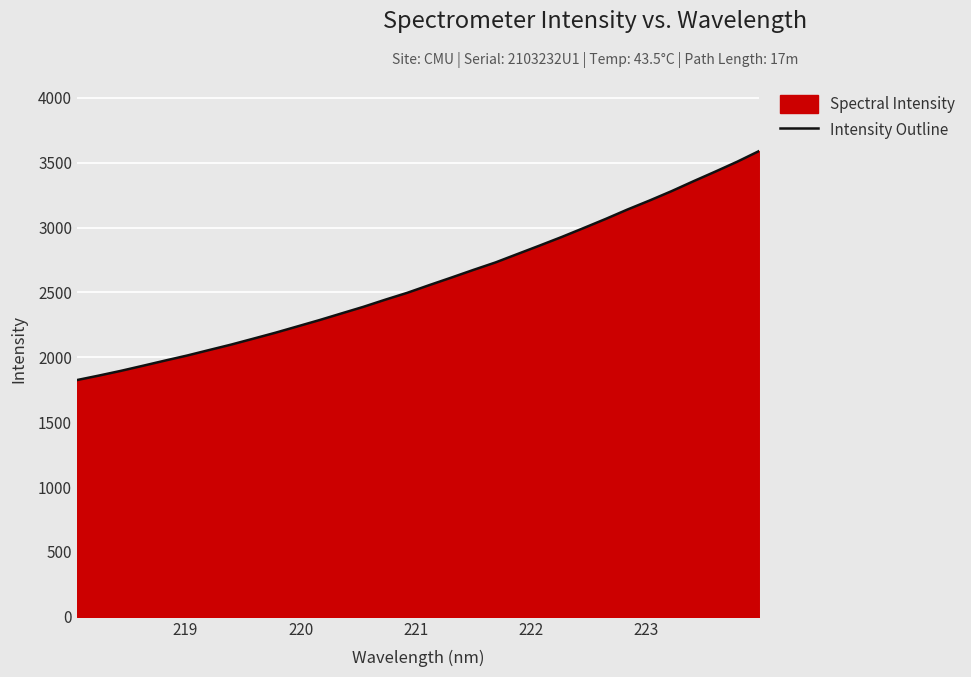

How many distinct data groups are displayed?

1